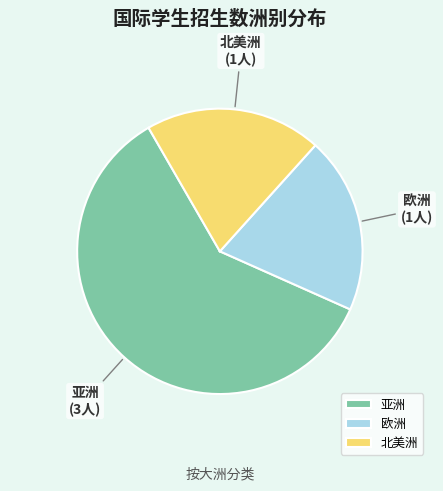

Does any single category account for the majority?

Yes